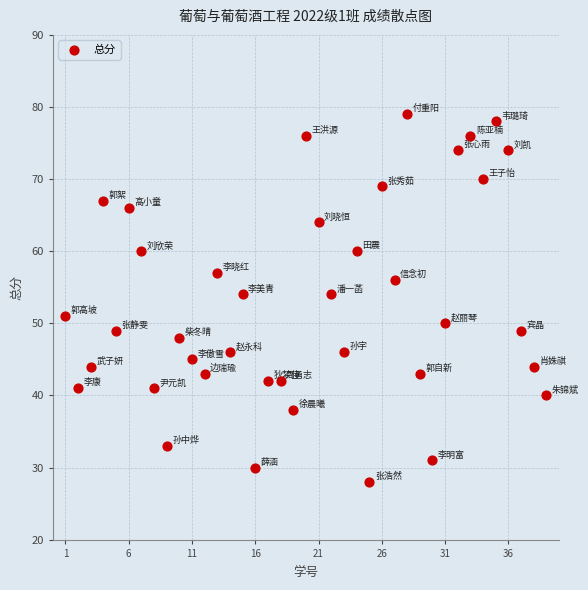

What is the range of X values (max minus min)?

38